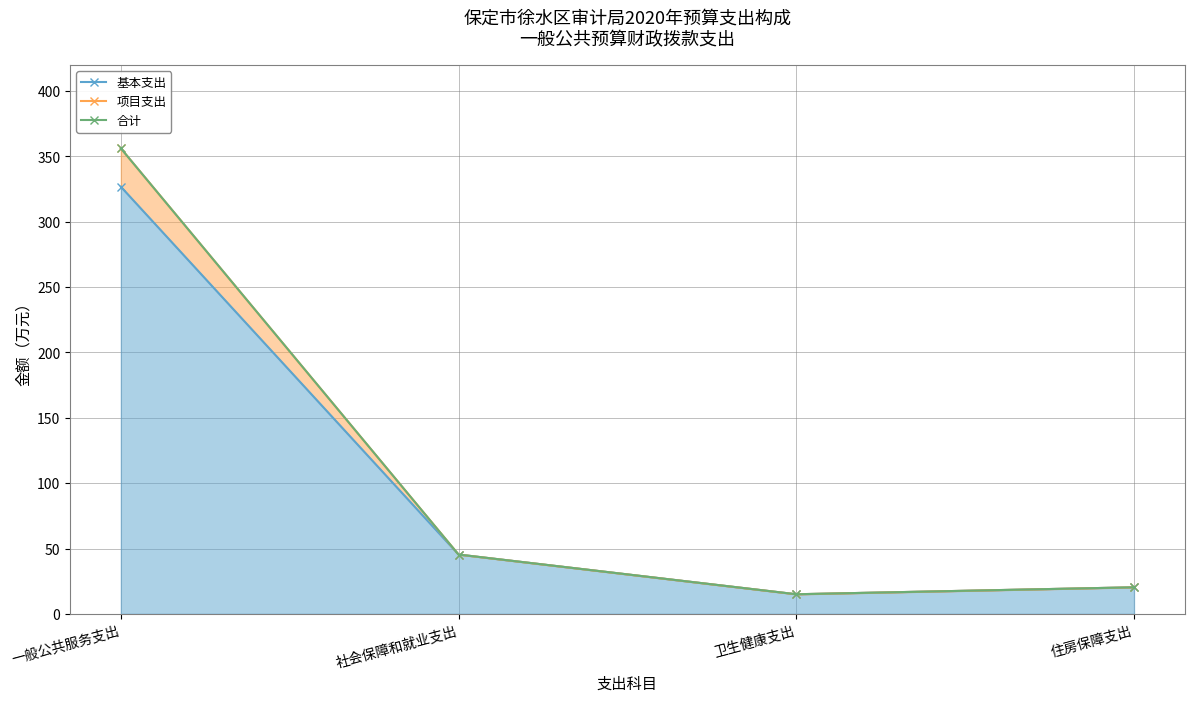

What is the lowest value of the 合计 series?

15.0